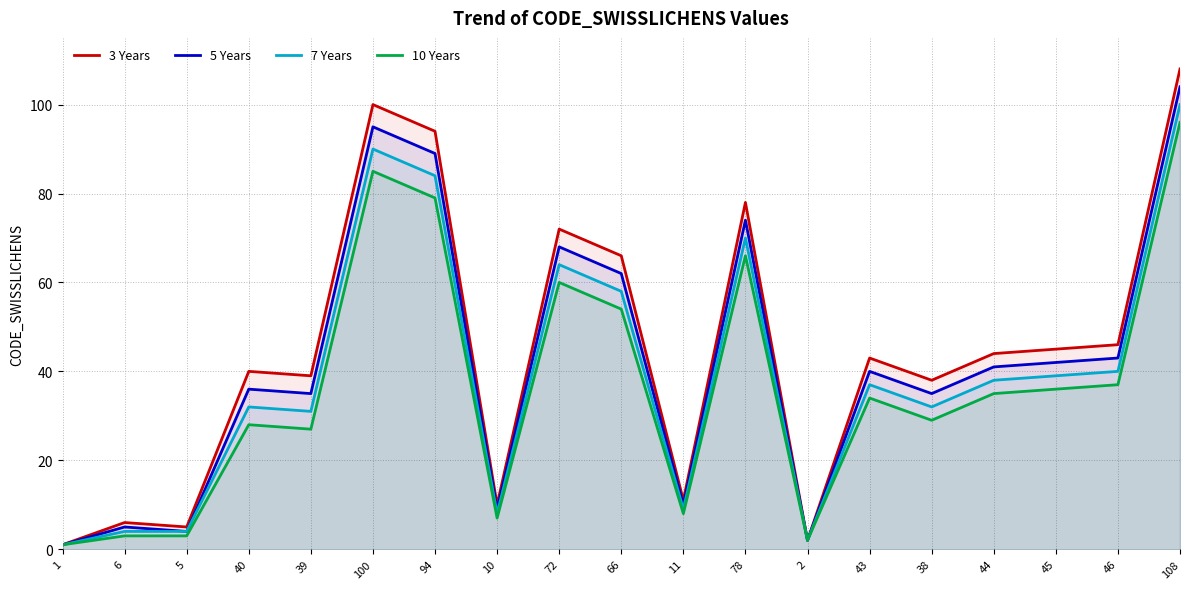

True or false: 3 Years has more than 2 interior local peaks.

True